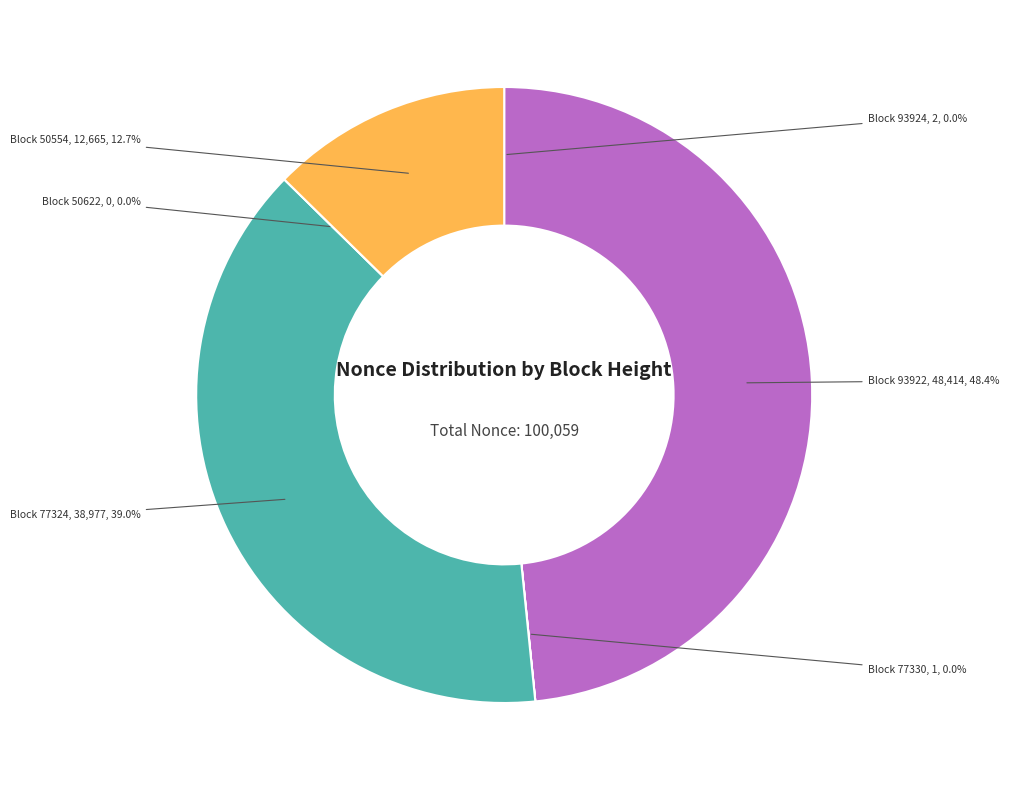

Which slice is the smallest?

50622